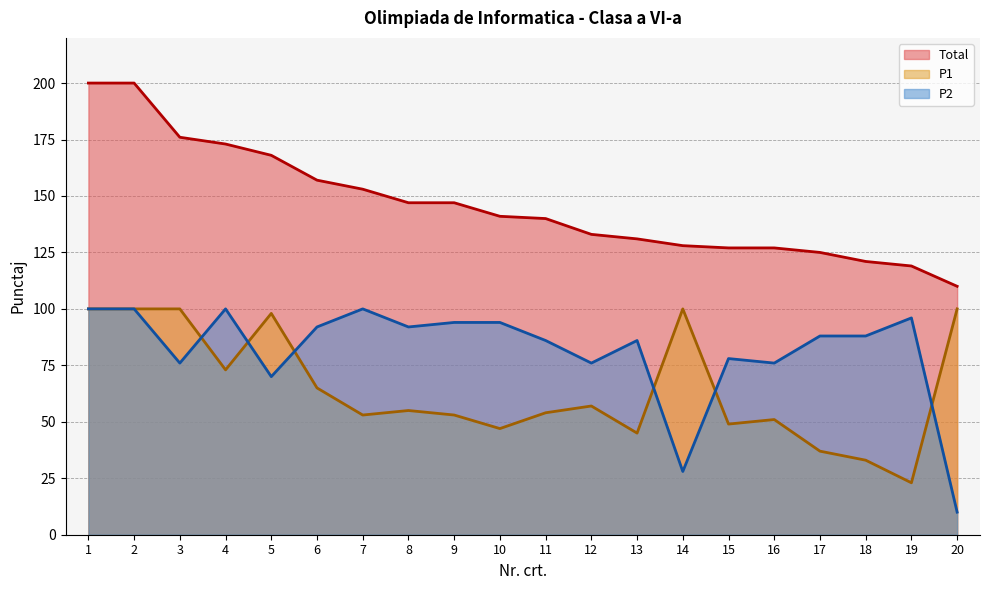

What is the value of the P1 point at the 3rd from the left?

100